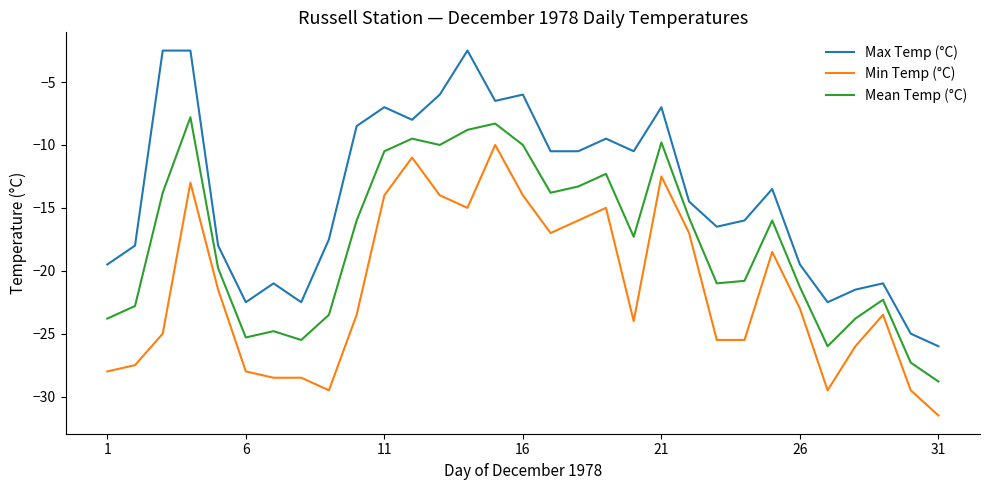

True or false: Max Temp (°C) and Mean Temp (°C) intersect in this chart.

False